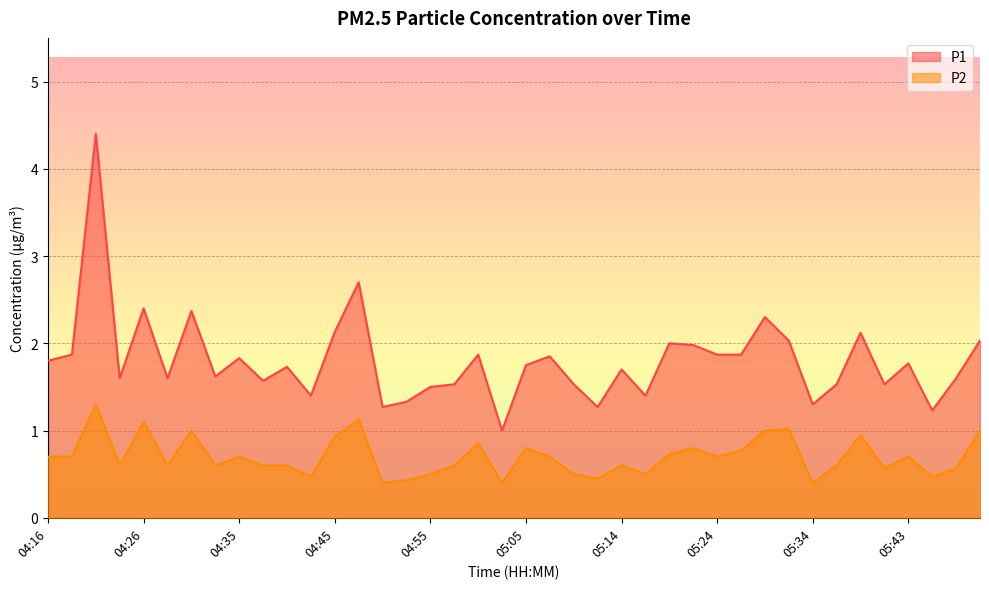

Which series has the largest range (max minus min)?

P1